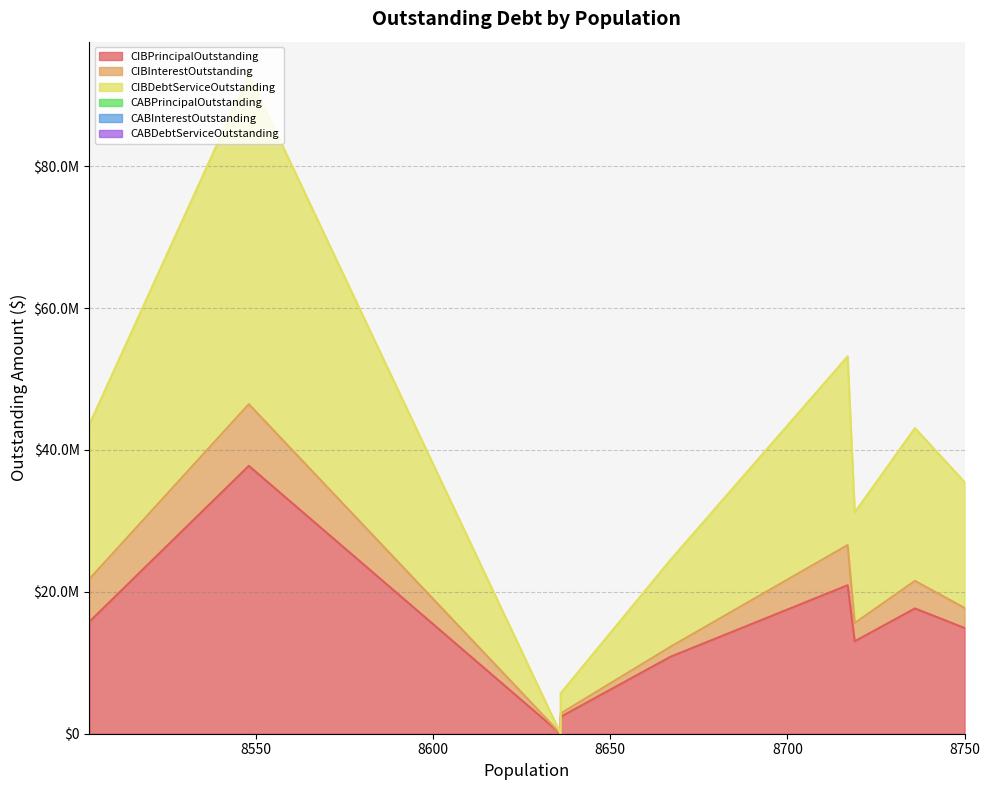

Which has a higher value, 8636 or 8636?

8636